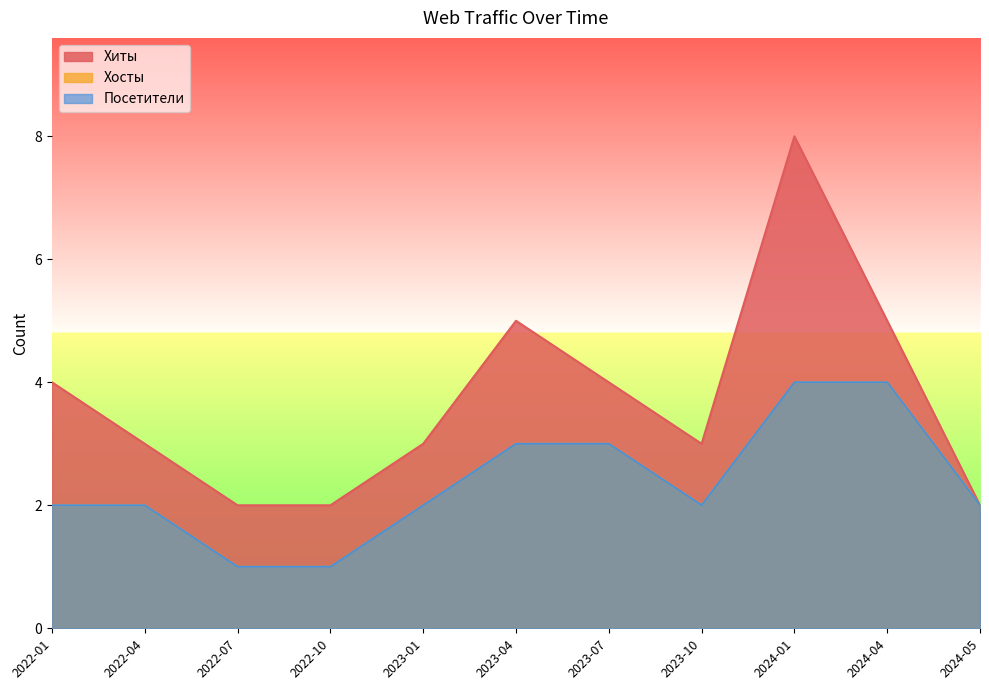

The Хиты series shows 5 at 2023-04. True or false?

True